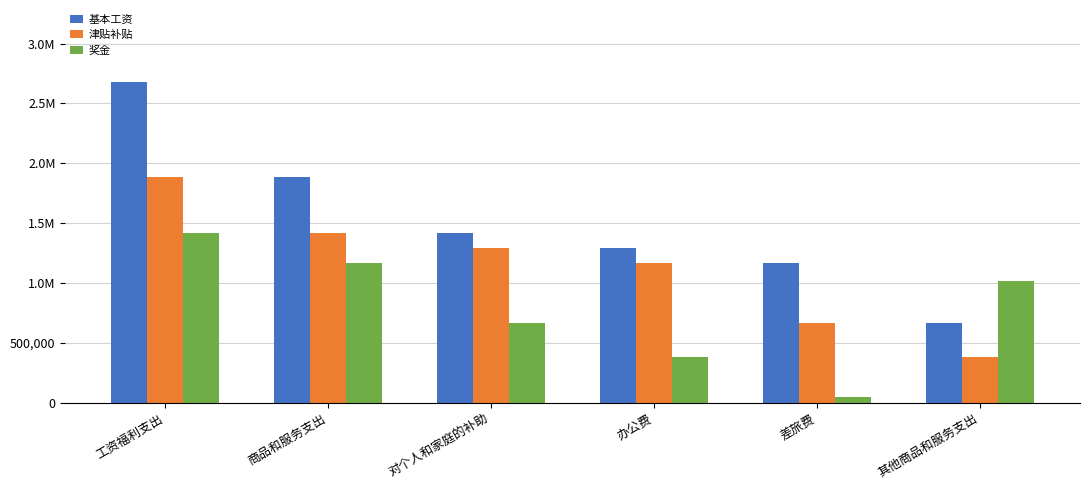

What position from the right is 工资福利支出?

6